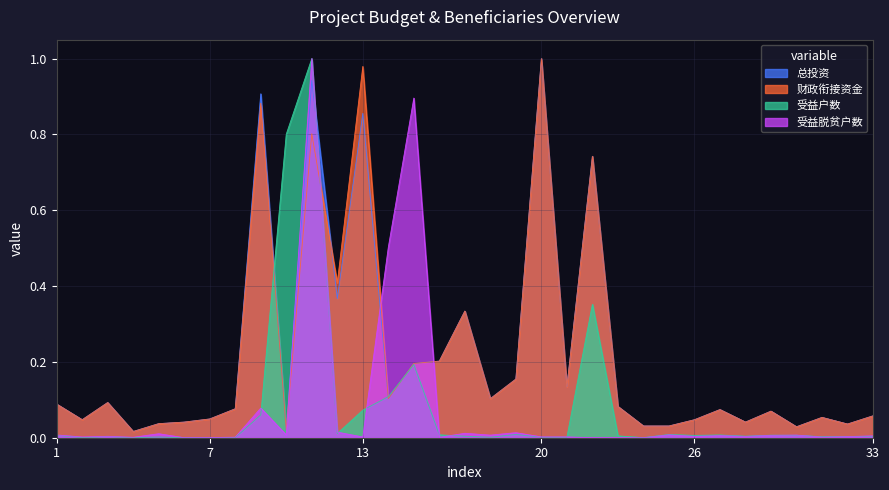

At which category does 总投资 reach its first local valley?

2